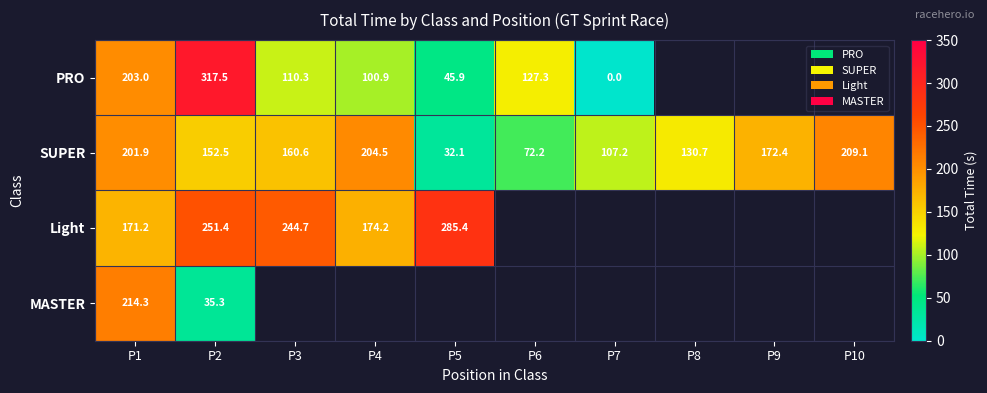

Which series changed the most between P1 and P2?

MASTER